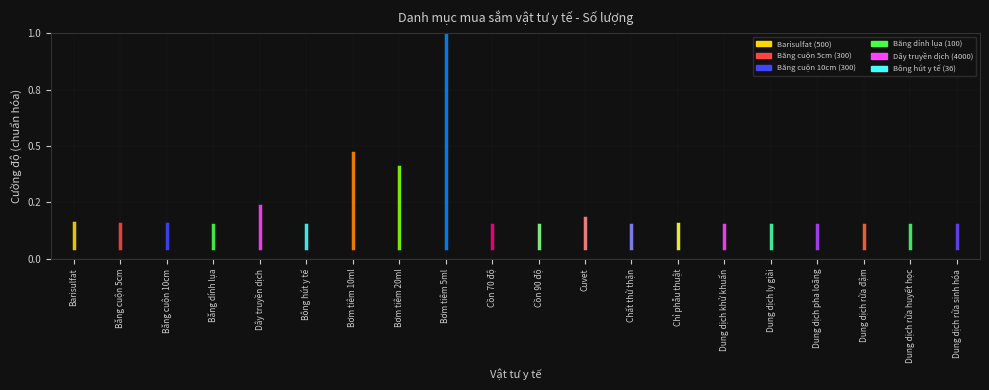

Which label corresponds to the largest value in the chart?

Bơm tiêm 5ml